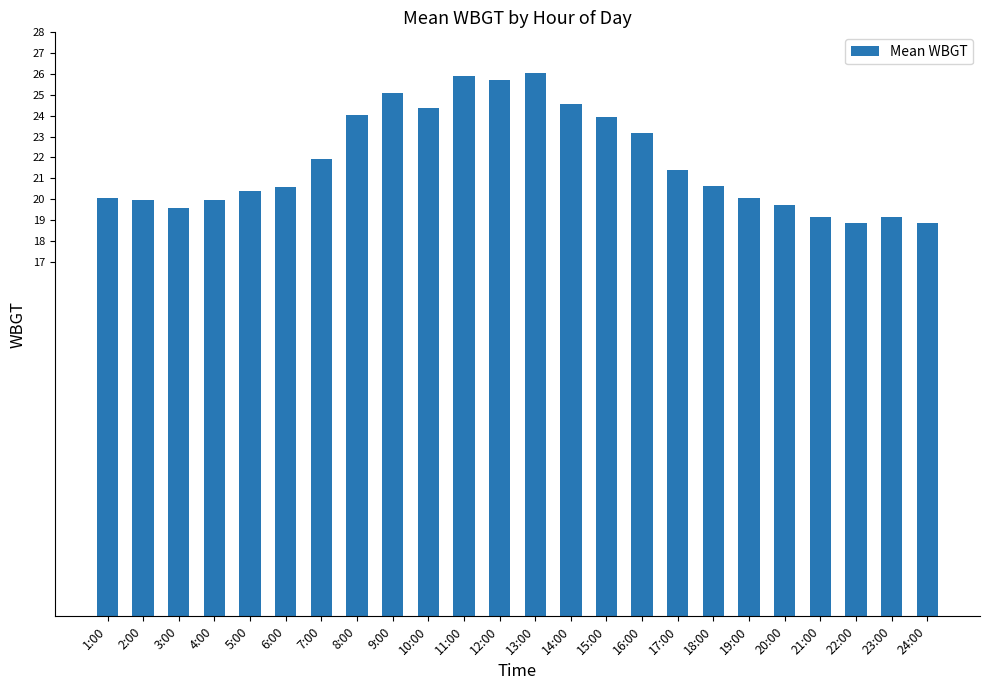

What is the difference between the maximum and minimum values?

7.2